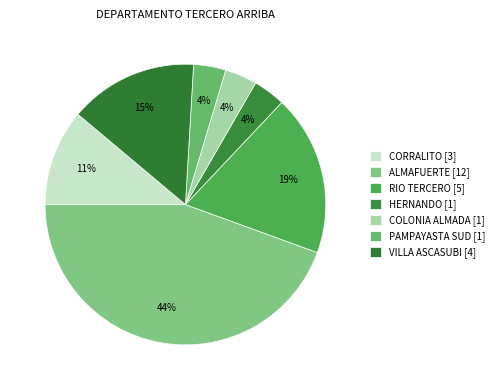

How many segments does this pie chart have?

7